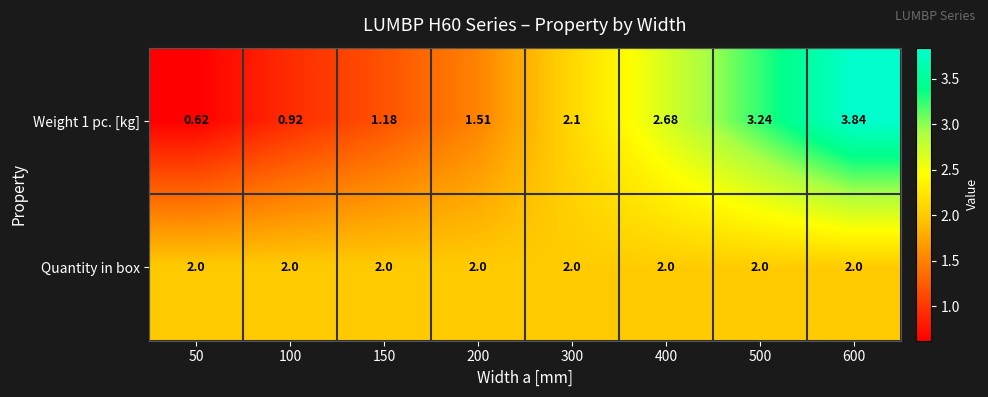

Is the value of Quantity in box at 500 greater than the value of Weight 1 pc. [kg] at 500?

No